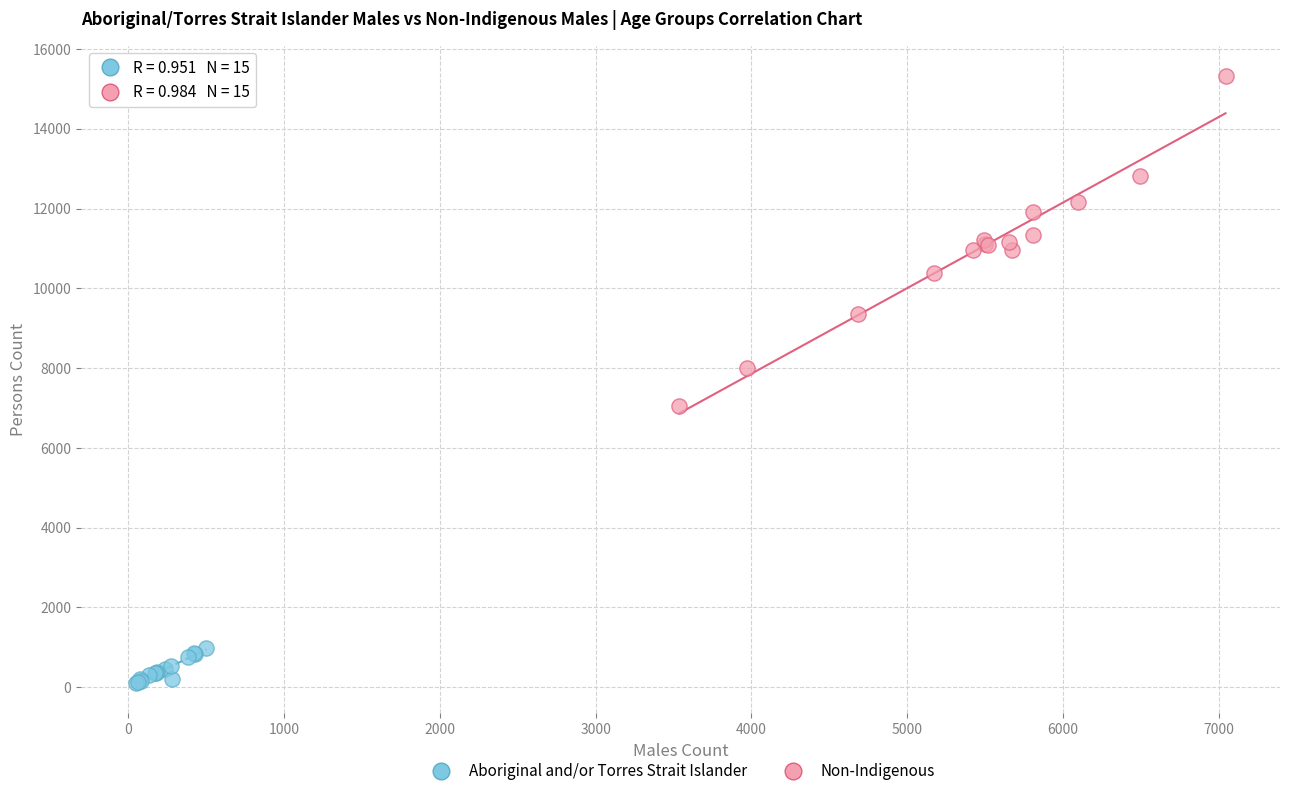

What are all the series names shown in the legend?

Aboriginal and/or Torres Strait Islander, Non-Indigenous